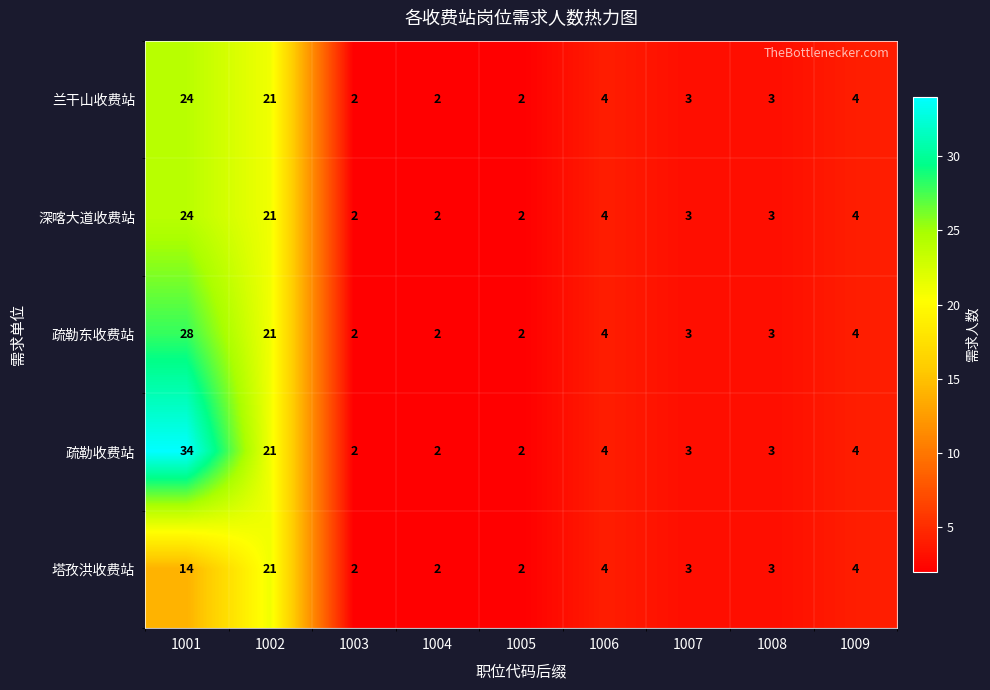

At how many categories does at least one series exceed 25?

1